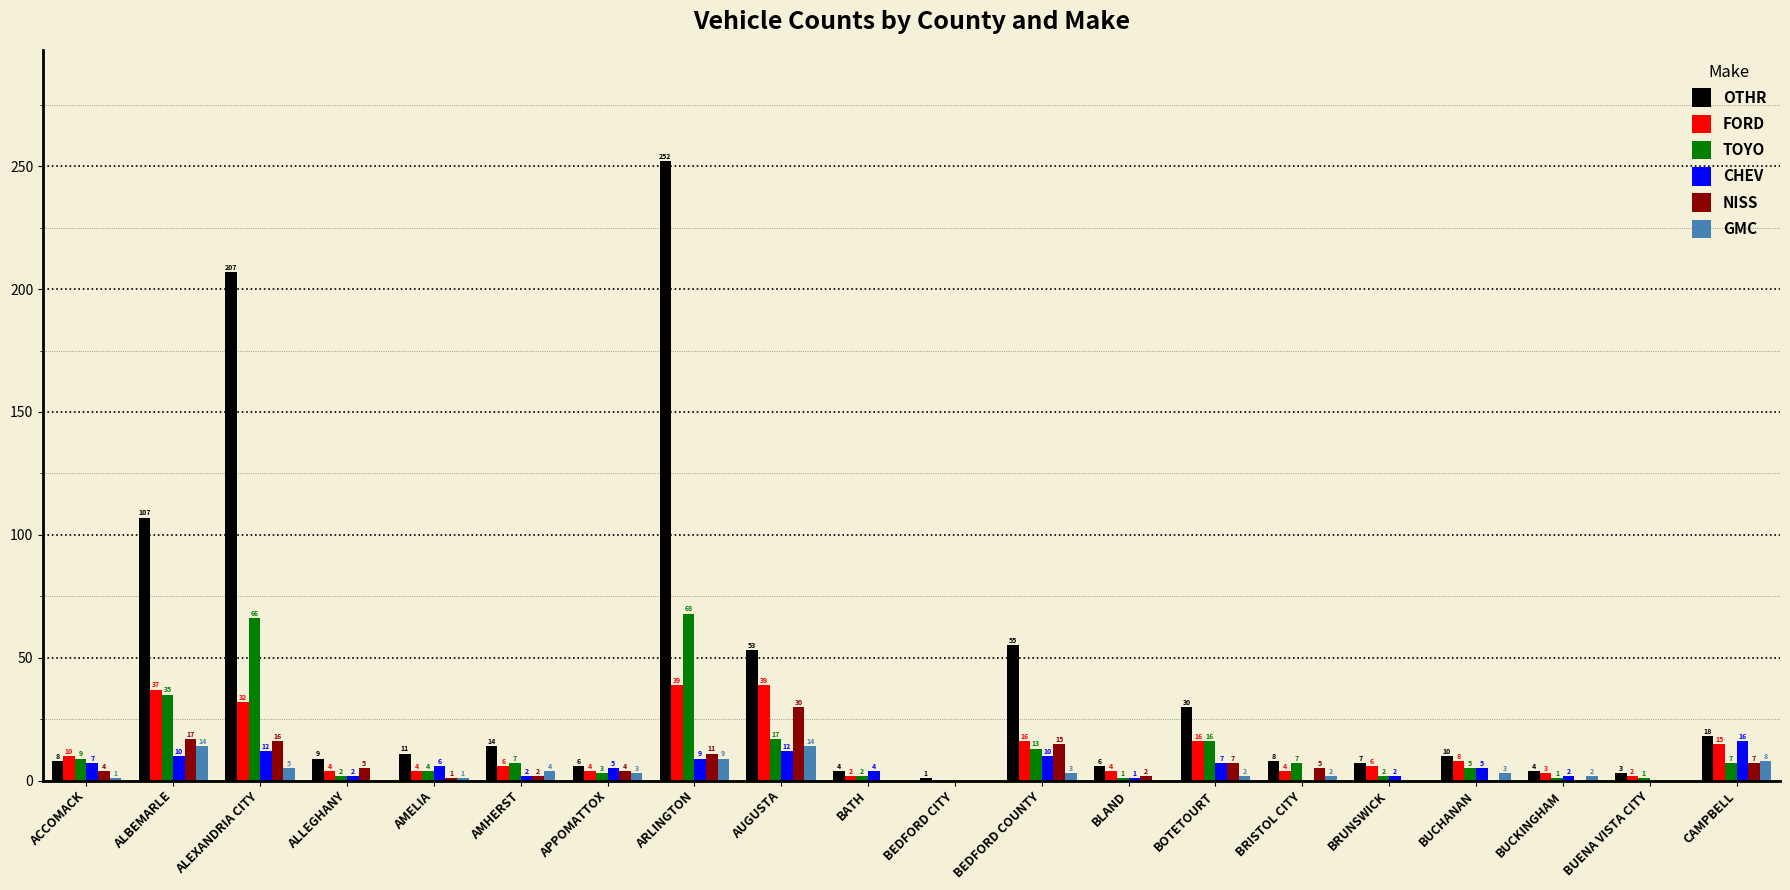

Reading left to right, what are all the values shown in this chart?

OTHR: 8	107	207	9	11	14	6	252	53	4	1	55	6	30	8	7	10	4	3	18
FORD: 10	37	32	4	4	6	4	39	39	2	0	16	4	16	4	6	8	3	2	15
TOYO: 9	35	66	2	4	7	3	68	17	2	0	13	1	16	7	2	5	1	1	7
CHEV: 7	10	12	2	6	2	5	9	12	4	0	10	1	7	0	2	5	2	0	16
NISS: 4	17	16	5	1	2	4	11	30	0	0	15	2	7	5	0	0	0	0	7
GMC: 1	14	5	0	1	4	3	9	14	0	0	3	0	2	2	0	3	2	0	8